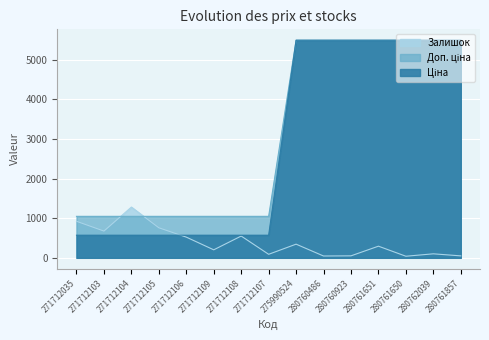

Reading left to right, list all the values displayed in this chart.

Ціна: 1048.0	1048.0	1048.0	1048.0	1048.0	1048.0	1048.0	1048.0	5497.3	5497.3	5497.3	5497.3	5497.3	5497.3	5497.3
Доп. ціна: 571.6	571.6	571.6	571.6	571.6	571.6	571.6	571.6	5497.3	5497.3	5497.3	5497.3	5497.3	5497.3	5497.3
Залишок: 923.0	676.0	1282.0	759.0	523.0	202.0	550.0	89.0	345.0	46.0	50.0	294.0	40.0	101.0	49.0